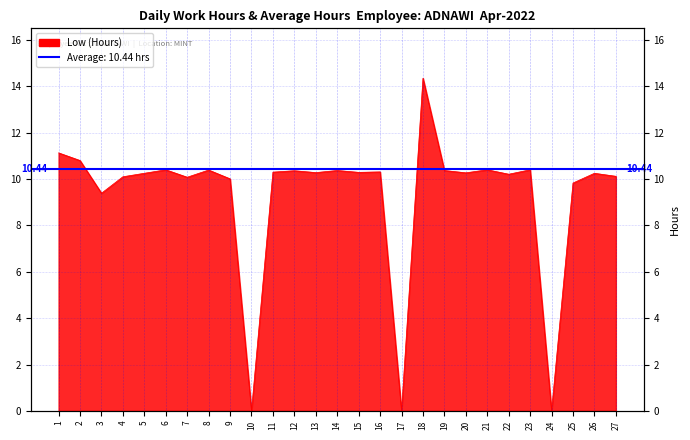

How many points are lower than both their immediate neighbors (excluding endpoints)?

9